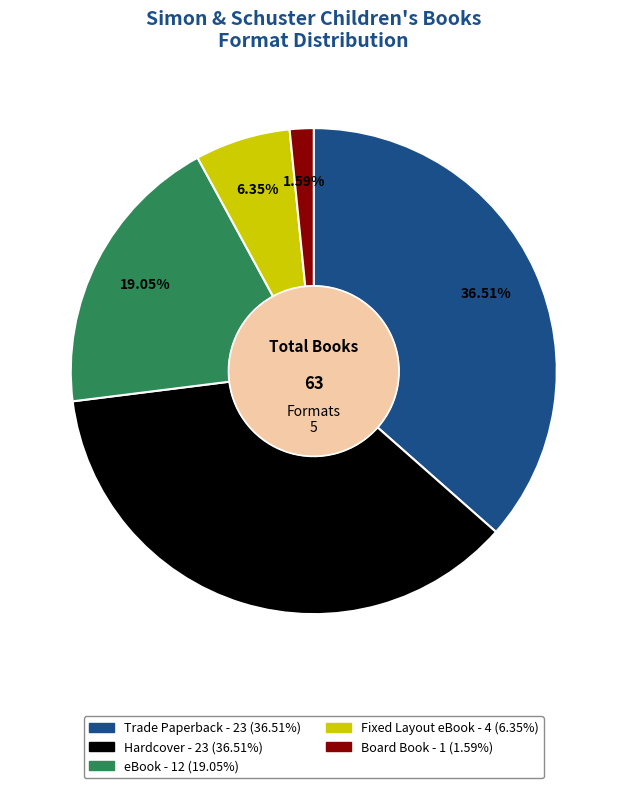

Combined, do Hardcover and Trade Paperback account for over 50%?

Yes